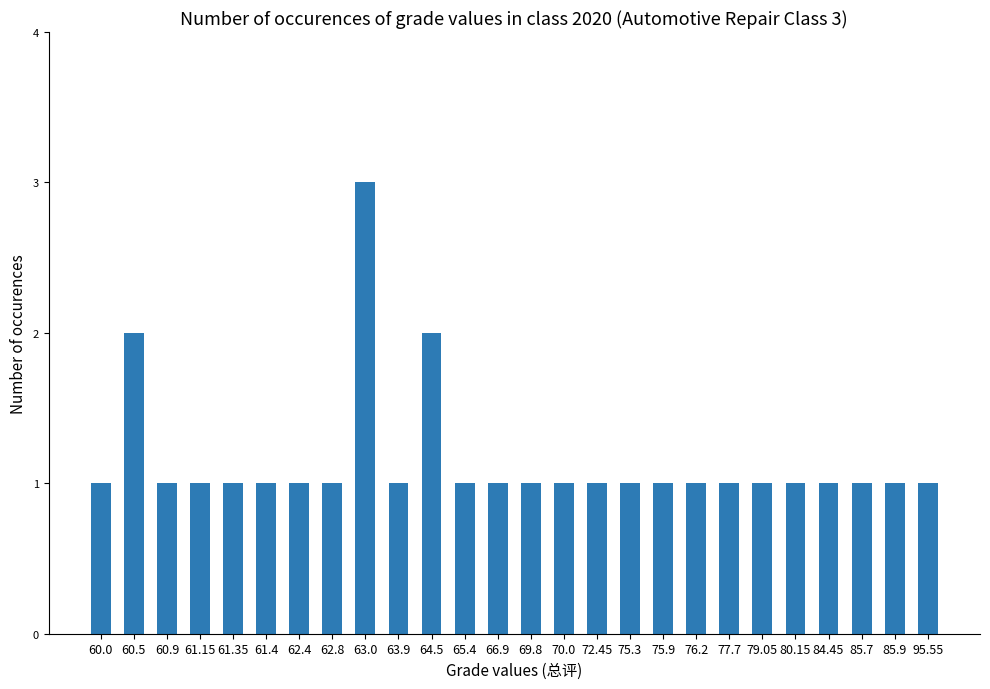

How many categories are shown in the chart?

26